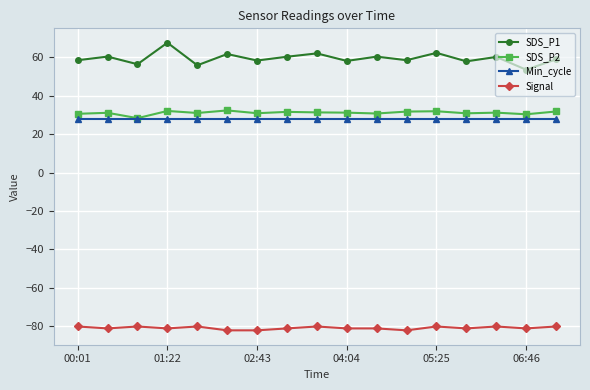

True or false: Signal and Min_cycle intersect in this chart.

False